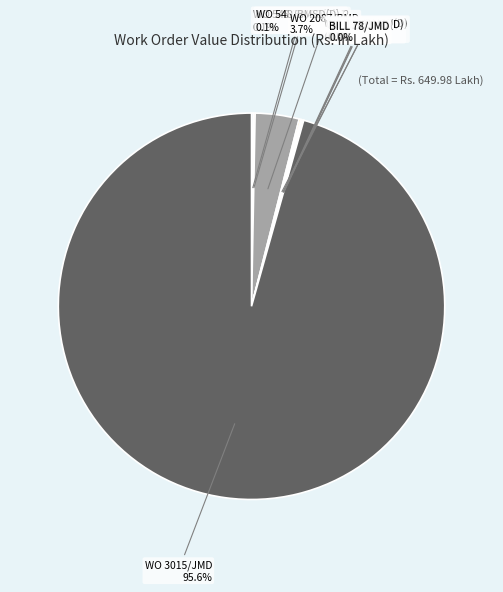

Does any single category account for the majority?

Yes